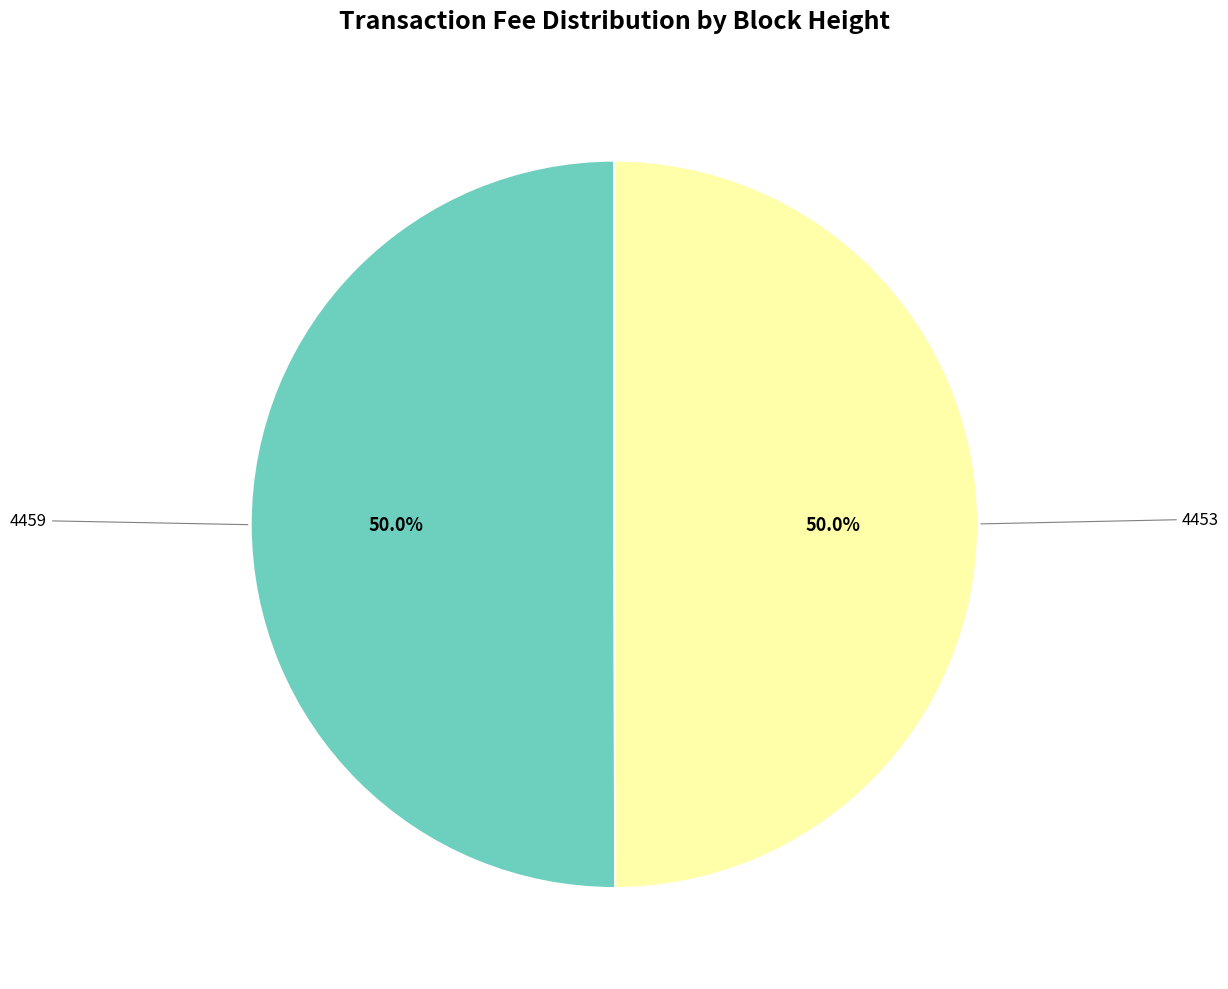

How many segments does this pie chart have?

2